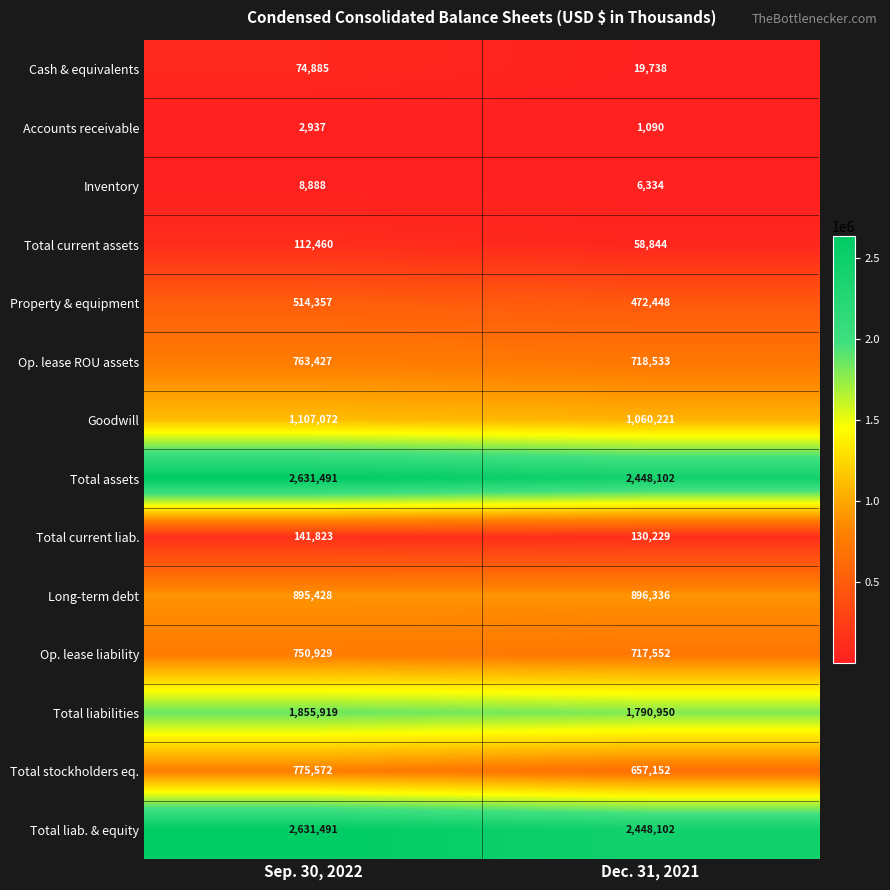

Reading left to right, transcribe all the data shown in this chart.

Cash & equivalents: 74885	19738
Accounts receivable: 2937	1090
Inventory: 8888	6334
Total current assets: 112460	58844
Property & equipment: 514357	472448
Op. lease ROU assets: 763427	718533
Goodwill: 1107072	1060221
Total assets: 2631491	2448102
Total current liab.: 141823	130229
Long-term debt: 895428	896336
Op. lease liability: 750929	717552
Total liabilities: 1855919	1790950
Total stockholders eq.: 775572	657152
Total liab. & equity: 2631491	2448102